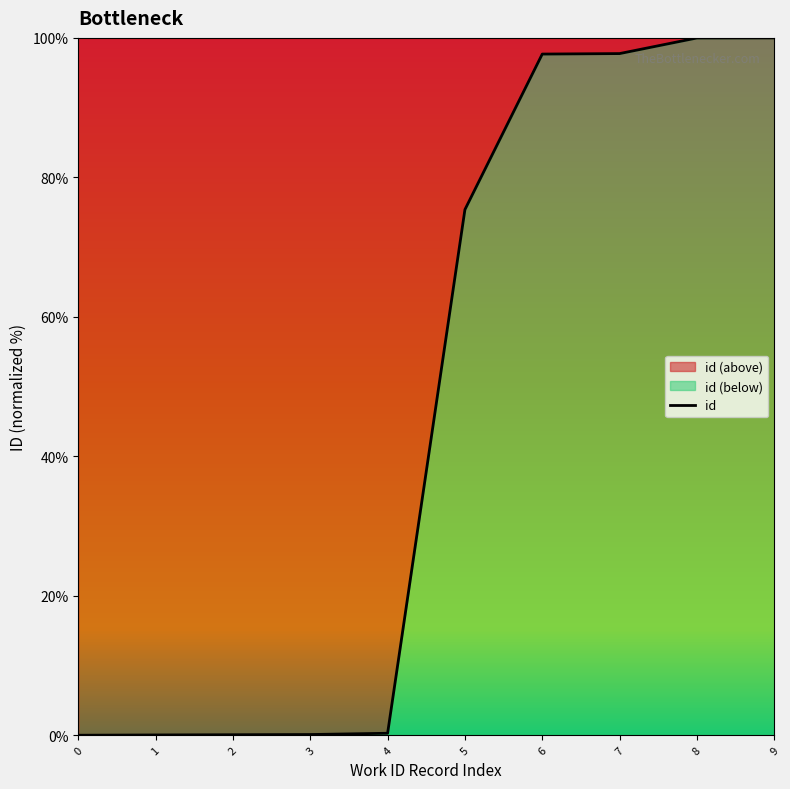

What is the sum of all values?

471.3